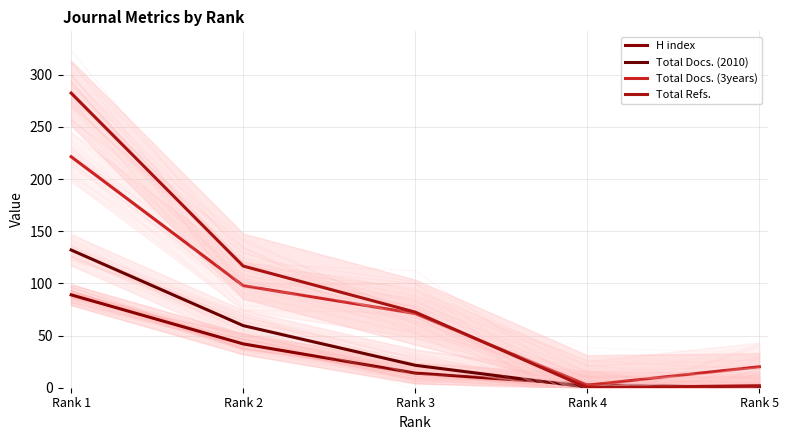

At which label is H index closest to 44?

Rank 2